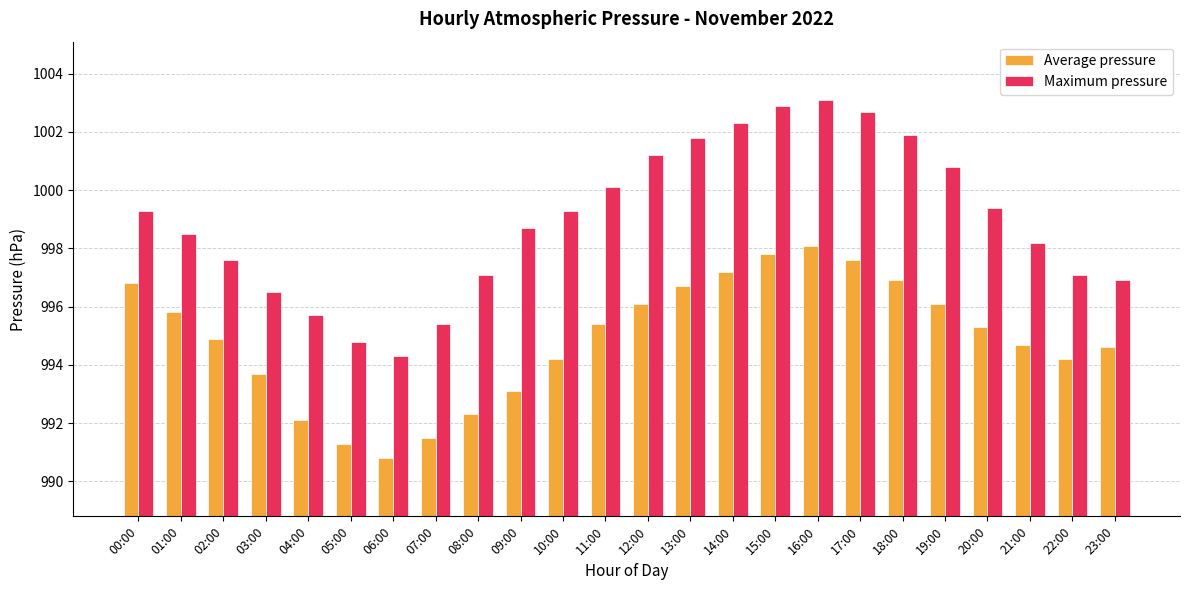

Where is Maximum pressure nearest to the value 998?

21:00